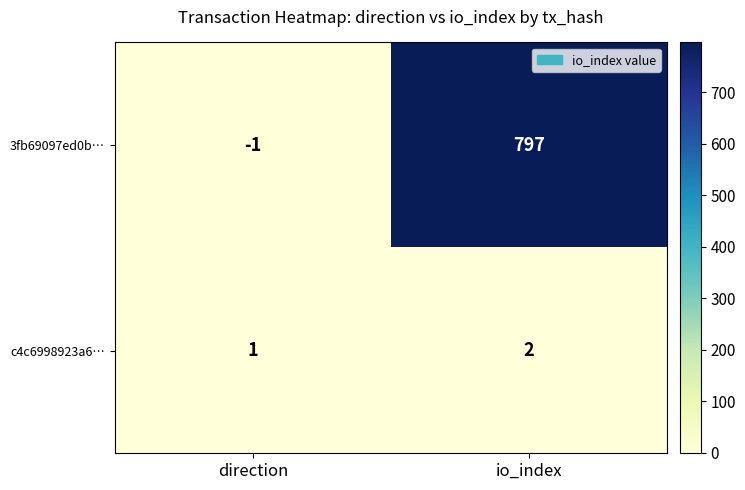

What value does the 3fb69097ed0b… series have at io_index, to the nearest 10?

800